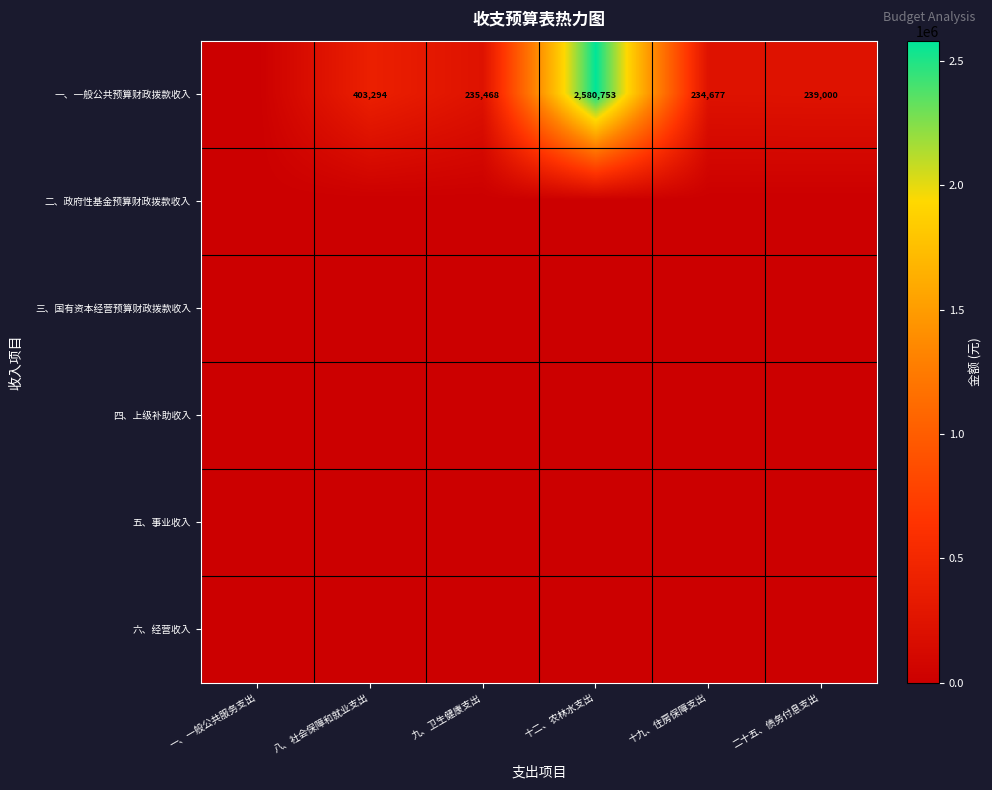

Between 一、一般公共服务支出 and 八、社会保障和就业支出, which is larger?

八、社会保障和就业支出